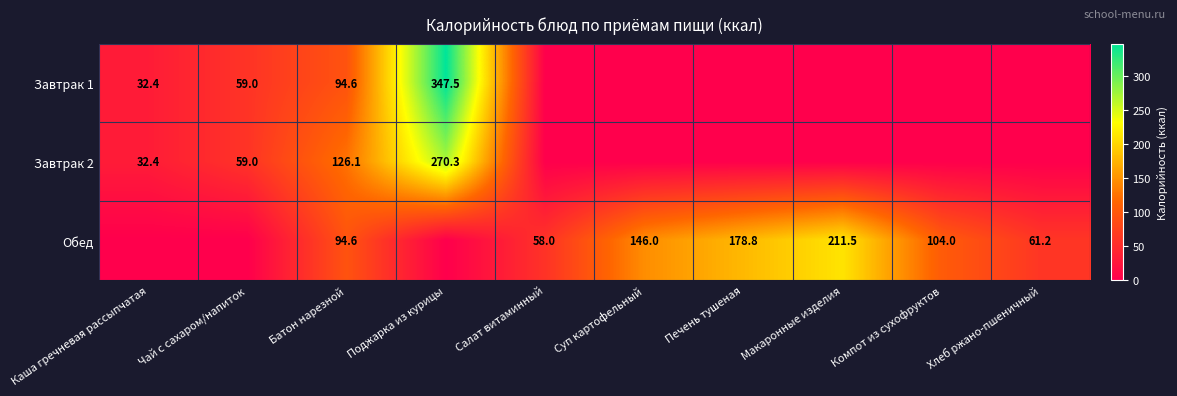

What is the total value across all series at Батон нарезной?

315.3